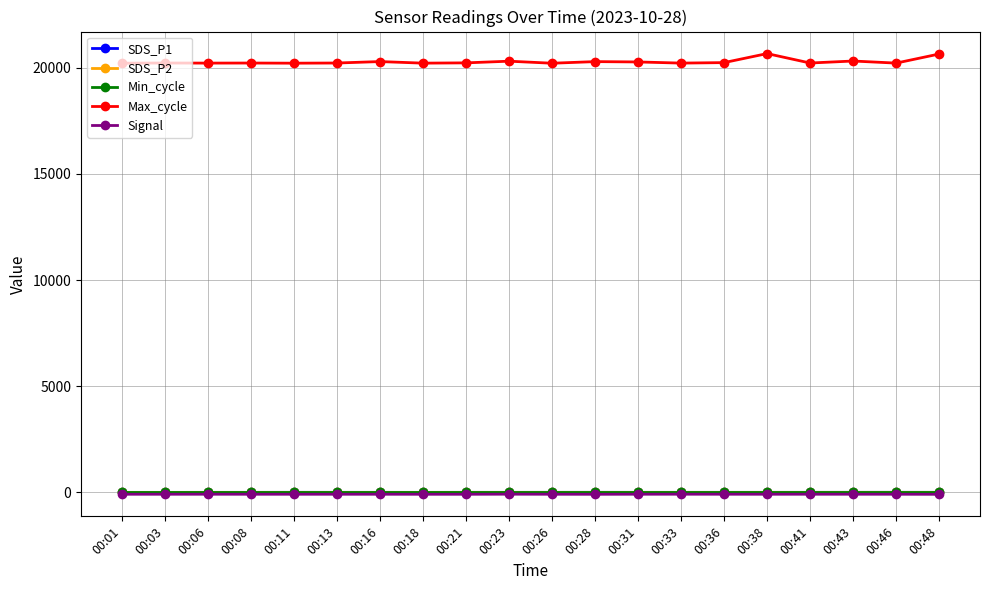

What is the difference between the SDS_P2 values at 00:43 and 00:06?

1.4